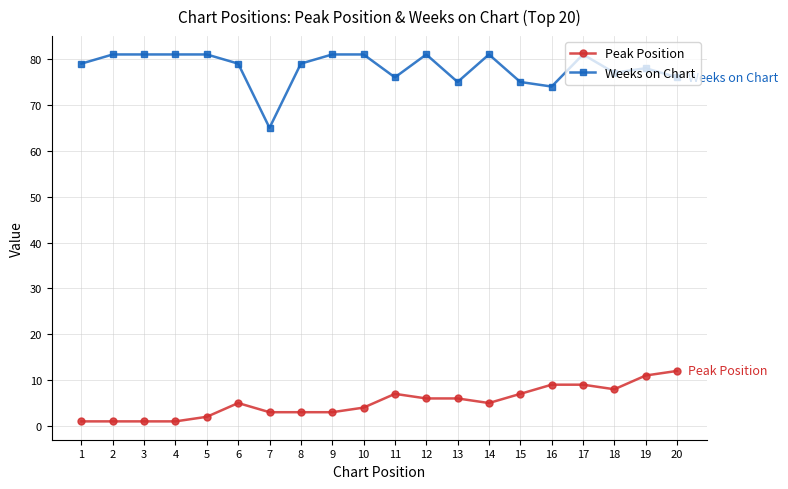

What is the difference between the highest and lowest values at 2?

80